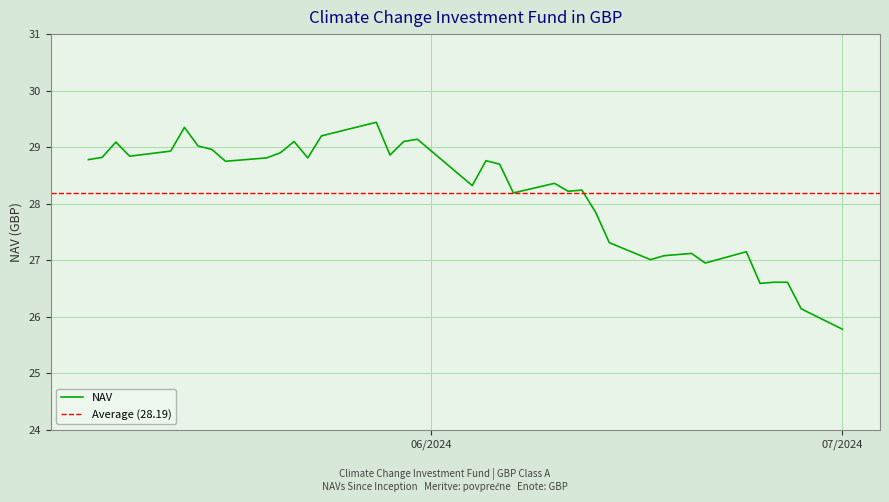

What is the difference between the second highest and second lowest values?

3.2